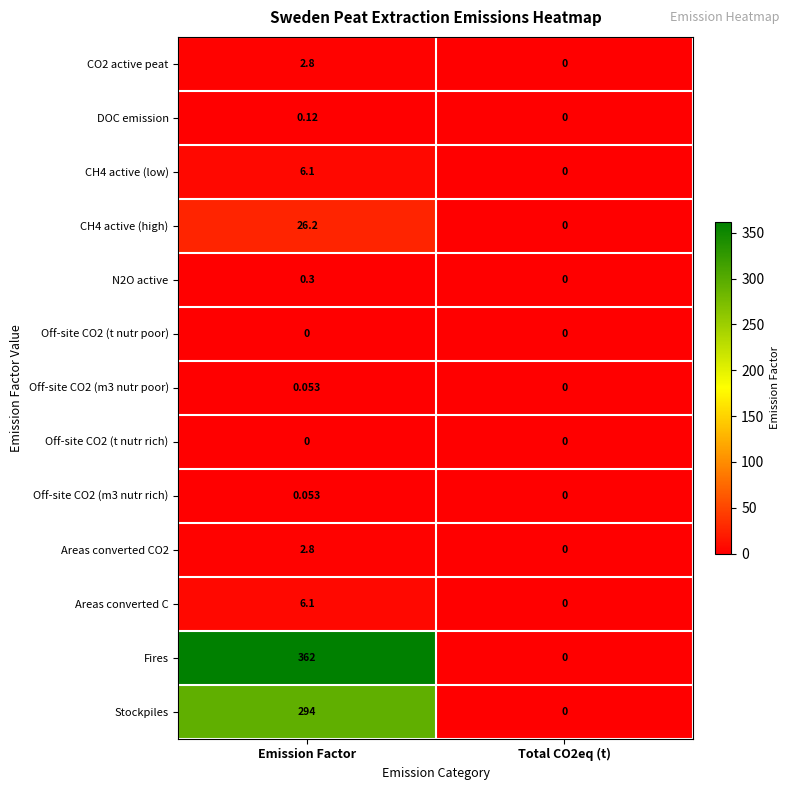

At which category is the sum across all series the highest?

Emission Factor